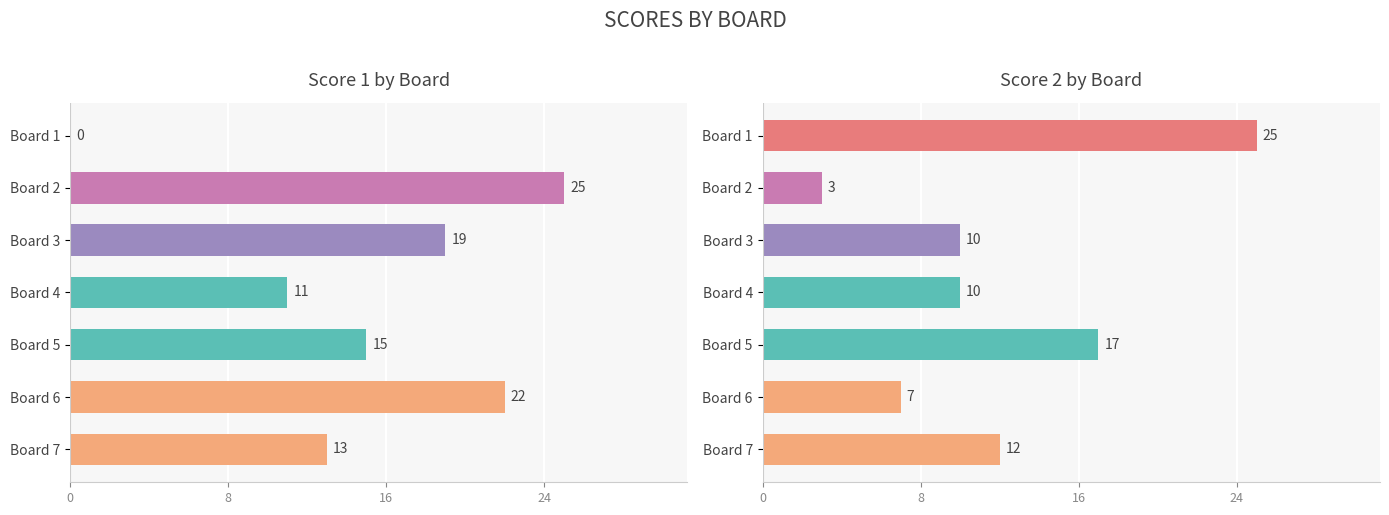

Reading right to left, extract all data points from this chart.

Score 1: 13	22	15	11	19	25	0
Score 2: 12	7	17	10	10	3	25